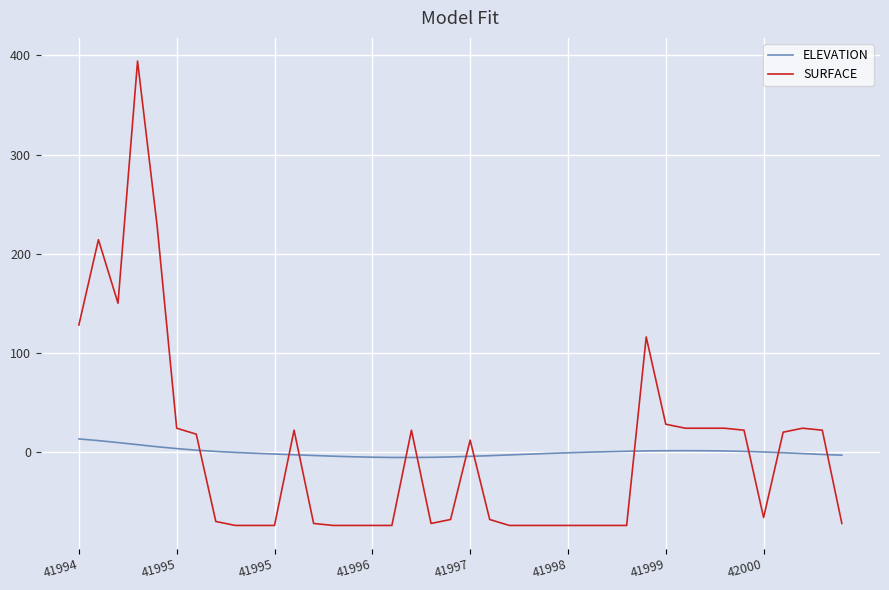

What is the maximum value shown in the chart?

394.2